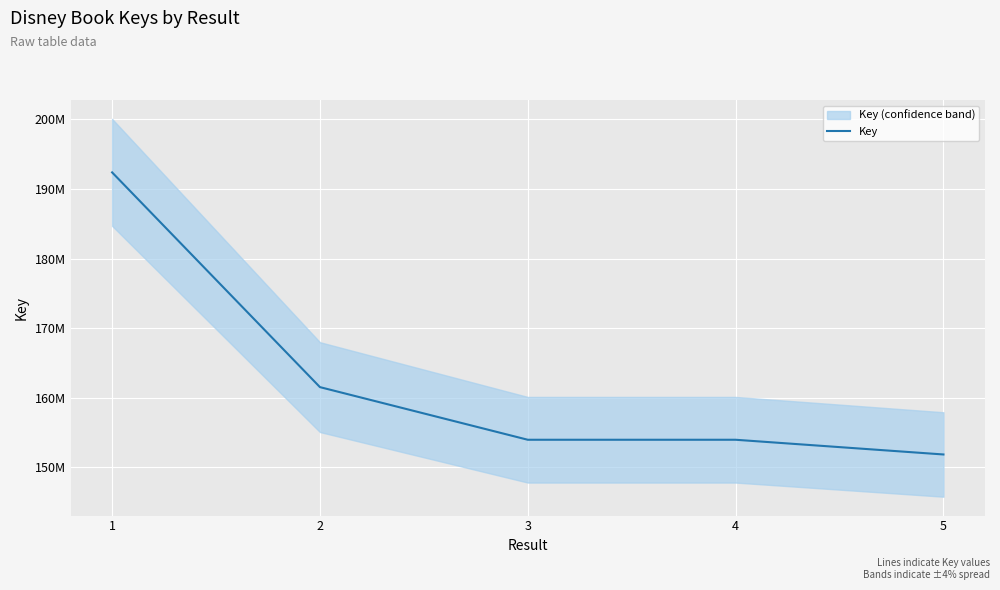

Reading right to left, transcribe all the data shown in this chart.

5=151818062	4=153934561	3=153934635	2=161504876	1=192390132